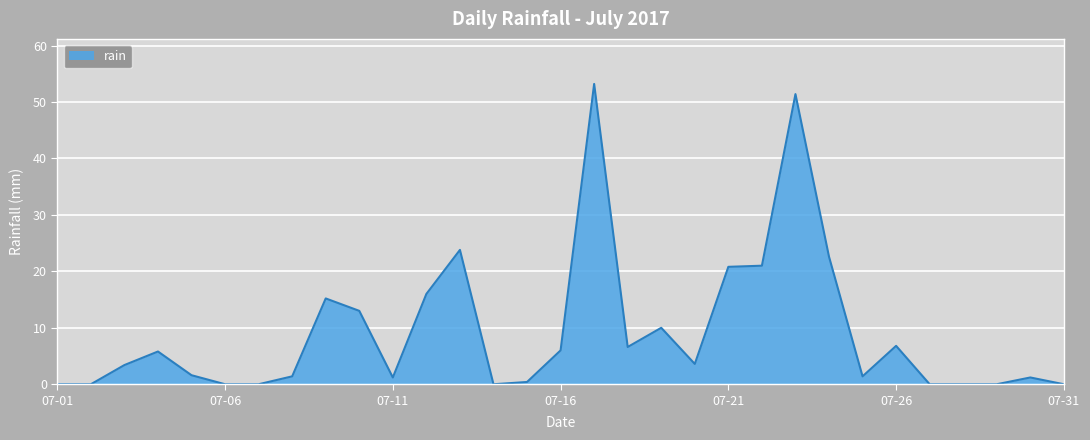

What is the greatest value displayed?

53.2